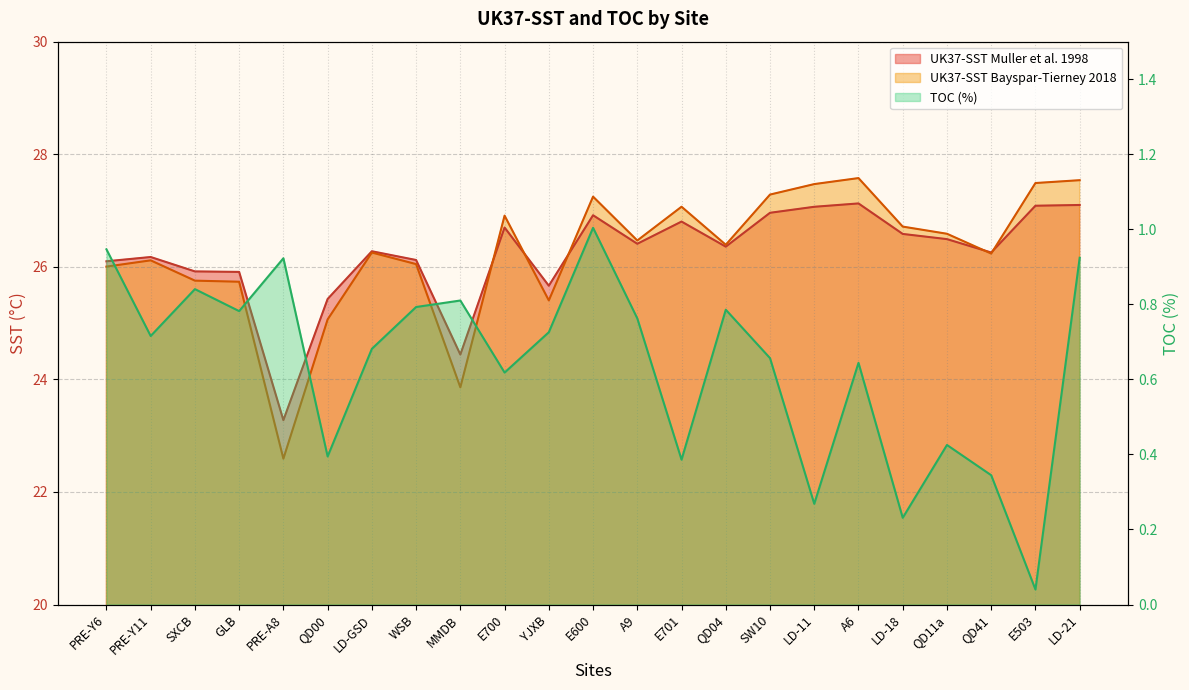

What is the sum of the UK37-SST Muller values at LD-GSD and E600?

53.2